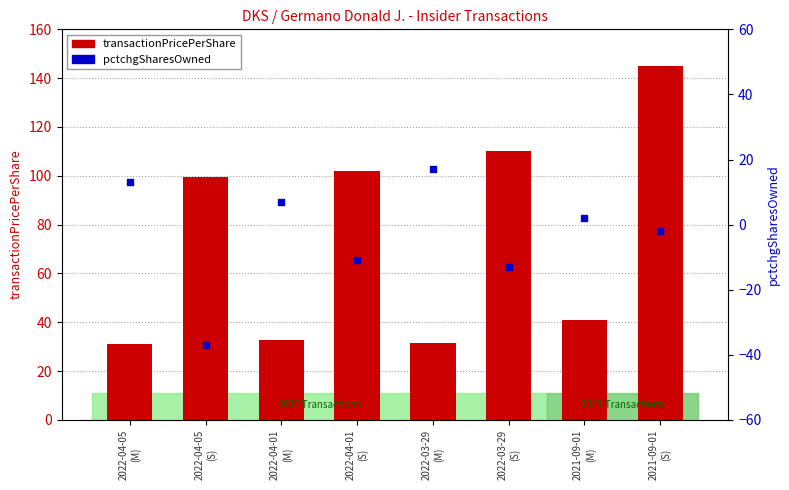

Which series has the largest total across all categories?

transactionPricePerShare